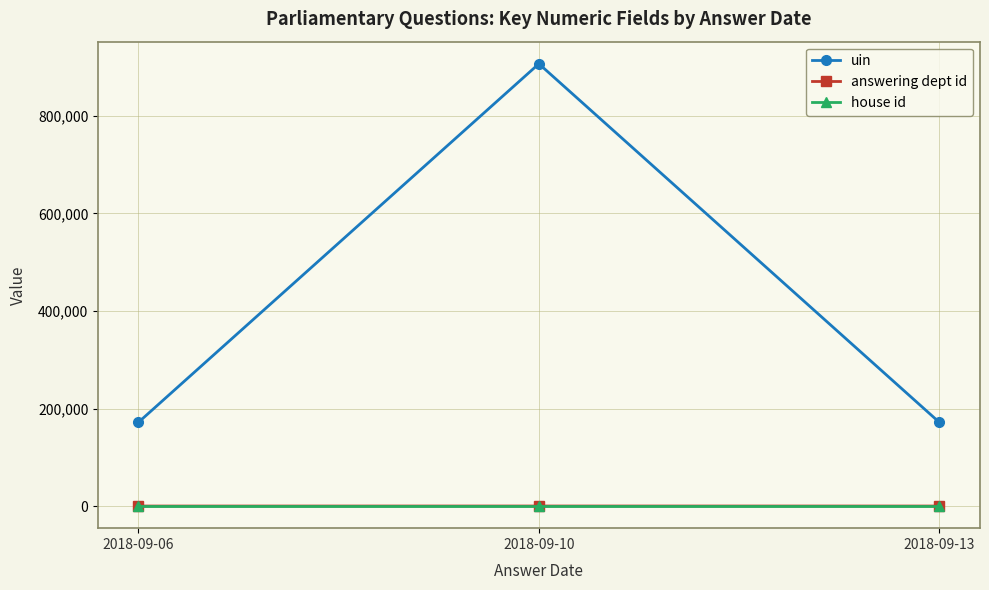

What are all the series names shown in the legend?

uin, answering dept id, house id